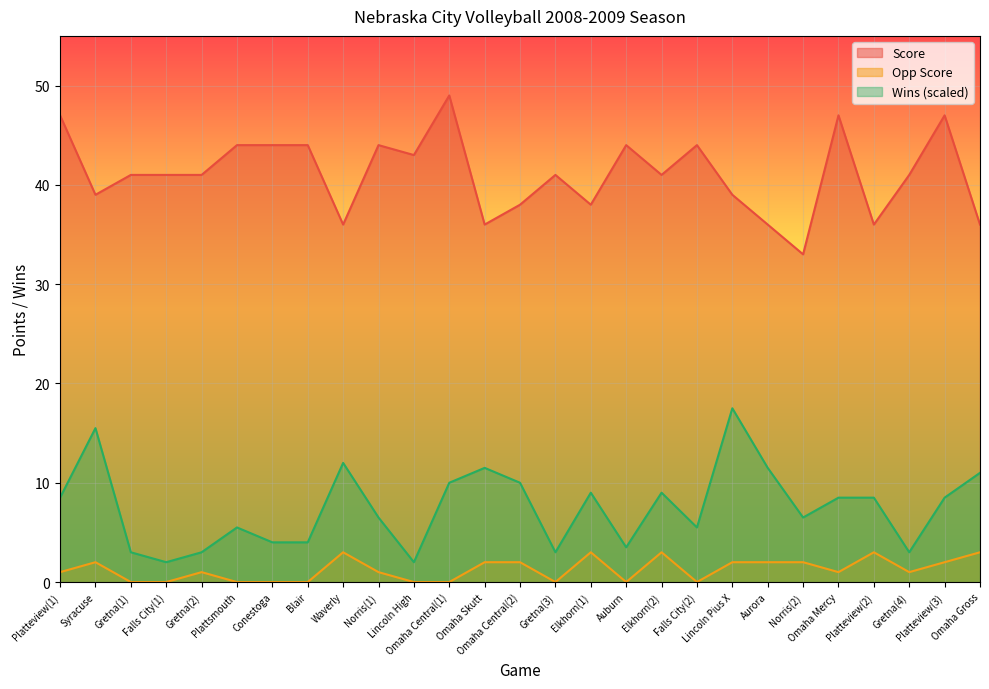

What position from the right is Gretna(4)?

3